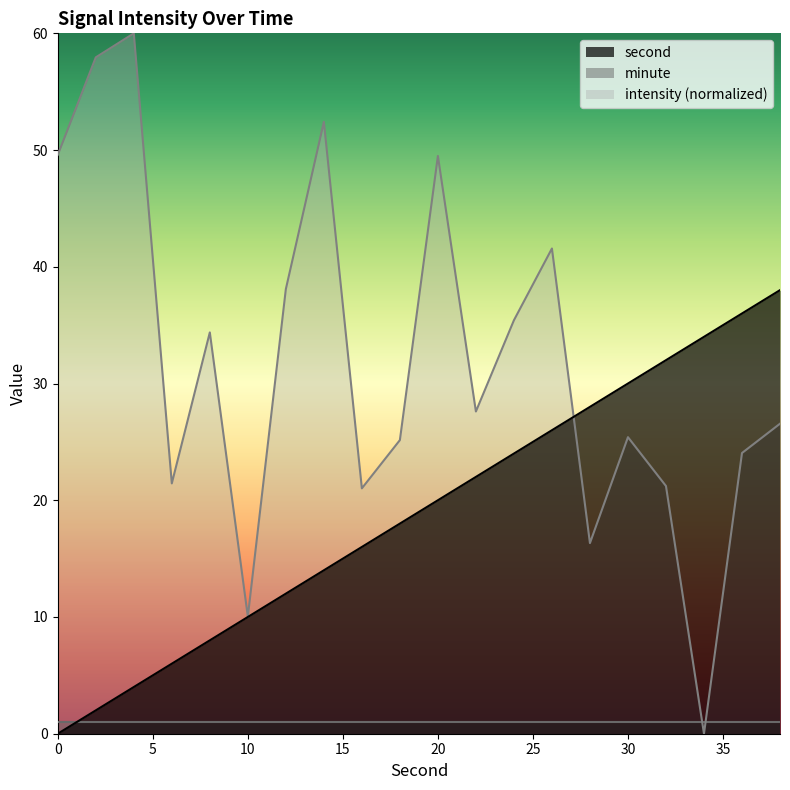

List the series in order of their overall mean, lowest first.

minute, second, intensity (normalized)